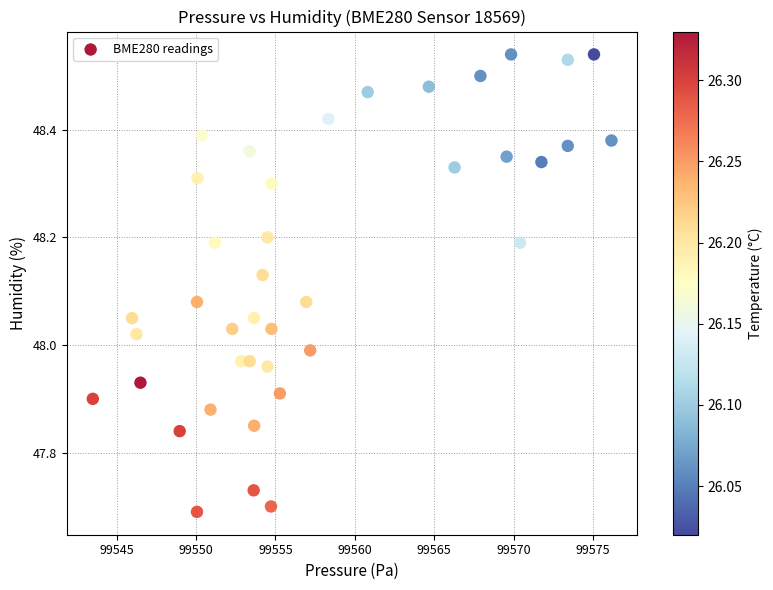

What is the range of X values (max minus min)?

32.7